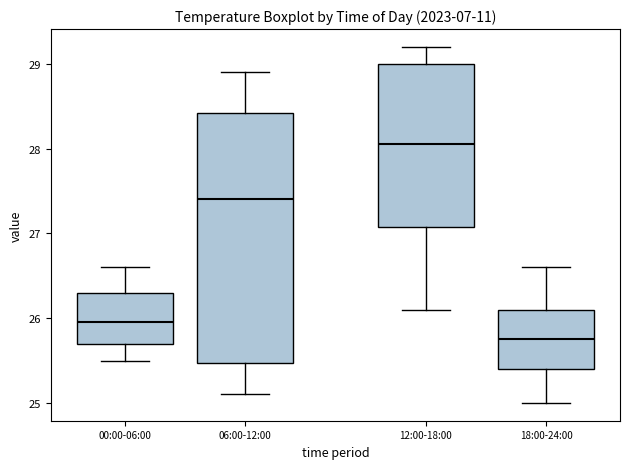

Reading left to right, transcribe this box plot: for each box, give where its median line is, the range the box spans, and where its two whiskers end, as read against the y-axis. The values are not printed on the chart, so give them approximately, as read against the axis.

00:00-06:00: median 26.0, box 25.7 to 26.3, whiskers 25.5 to 26.6
06:00-12:00: median 27.4, box 25.5 to 28.4, whiskers 25.1 to 28.9
12:00-18:00: median 28.1, box 27.1 to 29.0, whiskers 26.1 to 29.2
18:00-24:00: median 25.8, box 25.4 to 26.1, whiskers 25.0 to 26.6